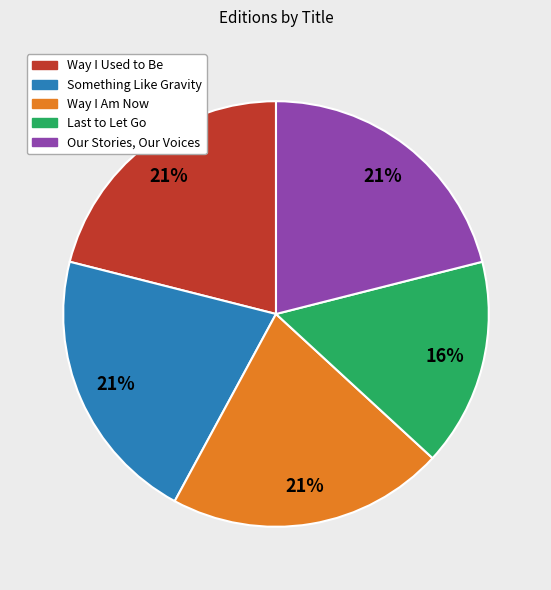

What percentage is the Something Like Gravity slice, to the nearest percent?

21%